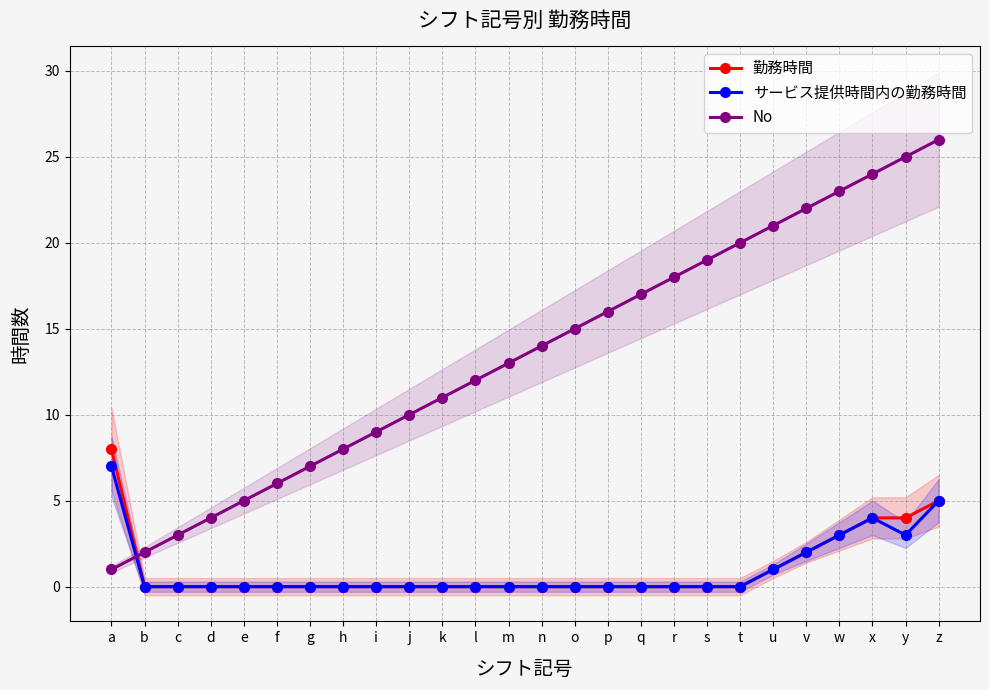

At which category does サービス提供時間内の勤務時間 reach its first local peak?

x